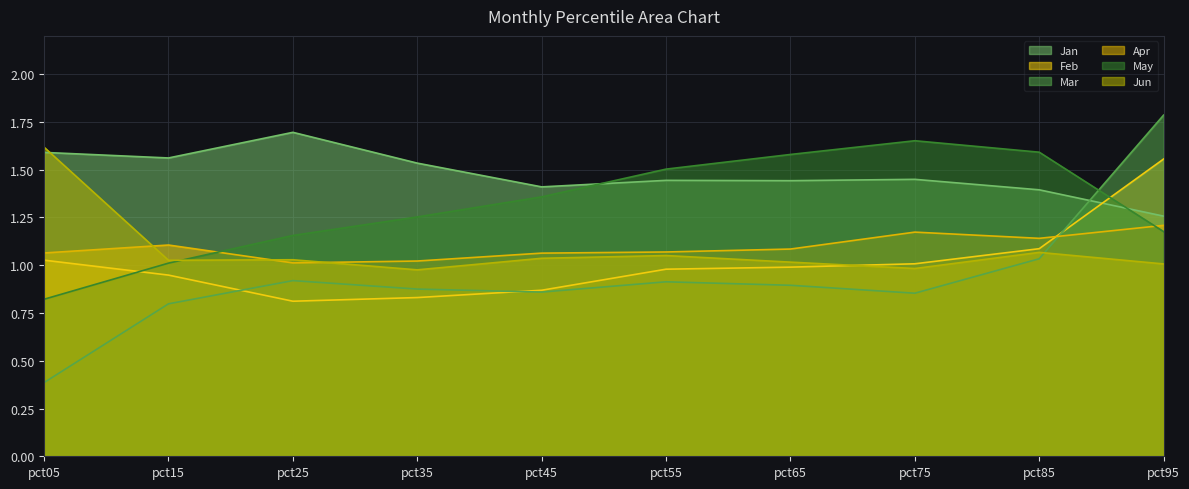

Does the chart display data point markers on the line(s)?

No